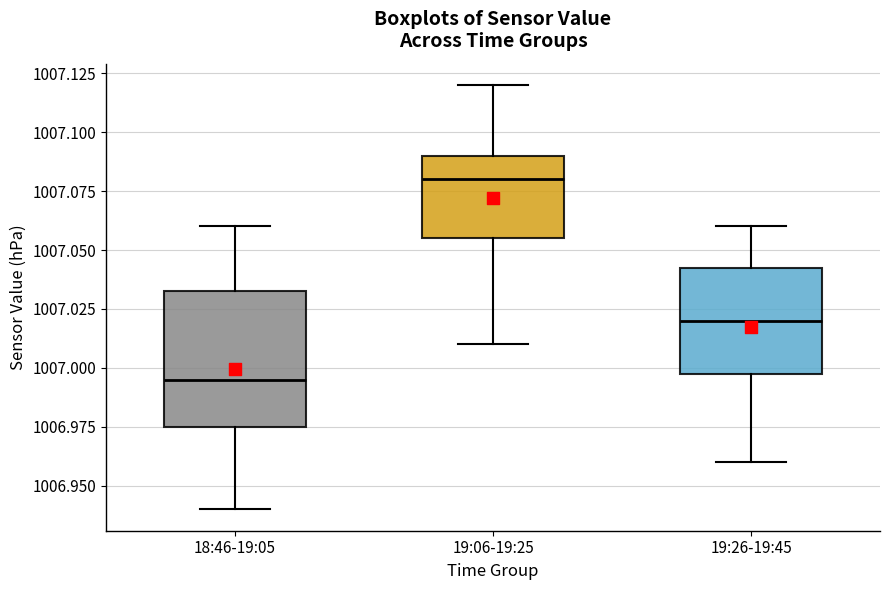

Where does the upper whisker of the box for 19:06-19:25 end on the y-axis? The values are not printed on the chart, so give them approximately, as read against the axis.

1007.120